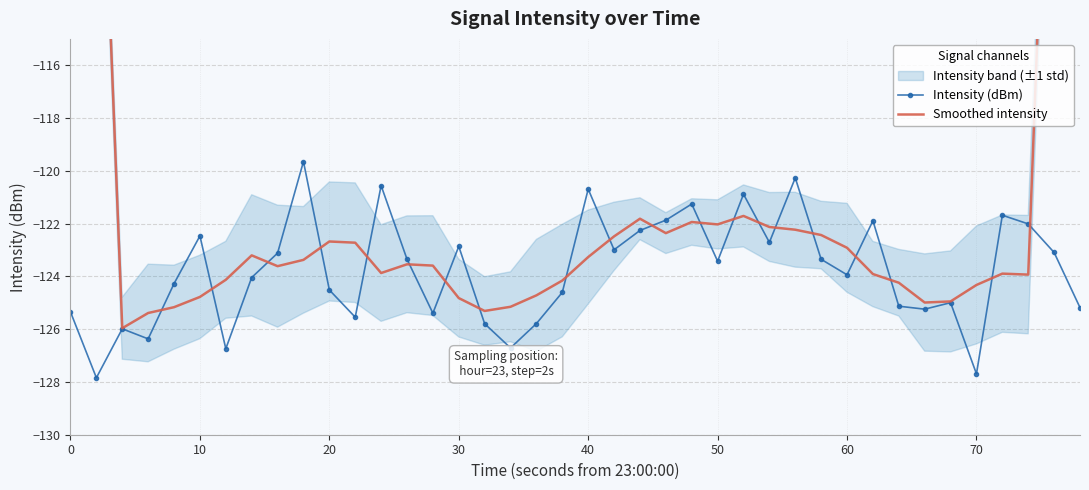

True or false: Smoothed intensity and Intensity (dBm) intersect in this chart.

True